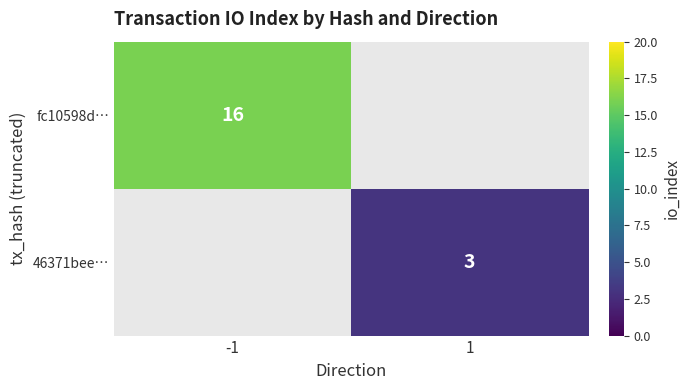

The value of 46371bee… at 1 is 3. True or false?

True